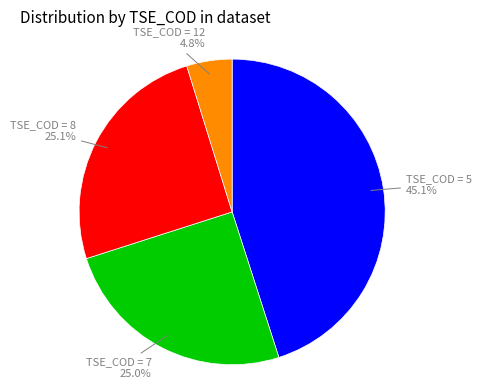

Approximately how many times larger is the value at TSE_COD = 7 compared to TSE_COD = 8?

1.0